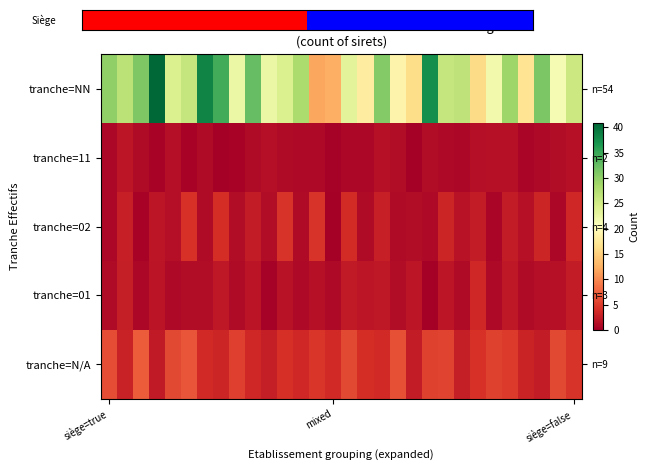

Count the number of data series in this chart.

5